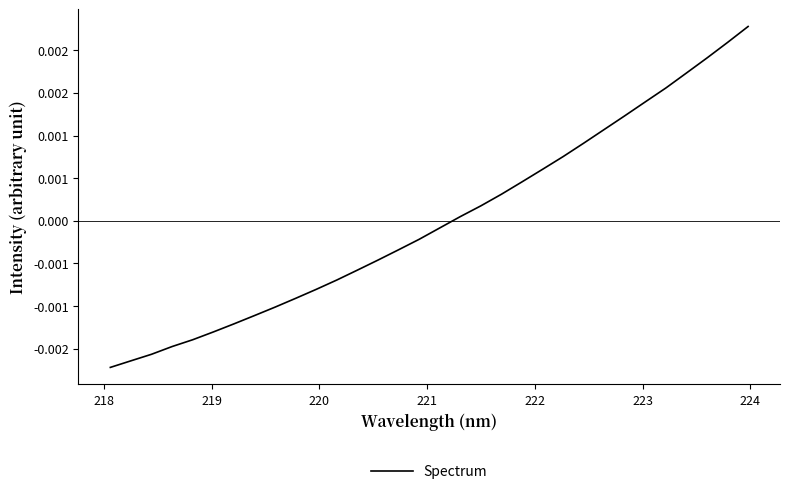

Does the chart display data point markers on the line(s)?

No